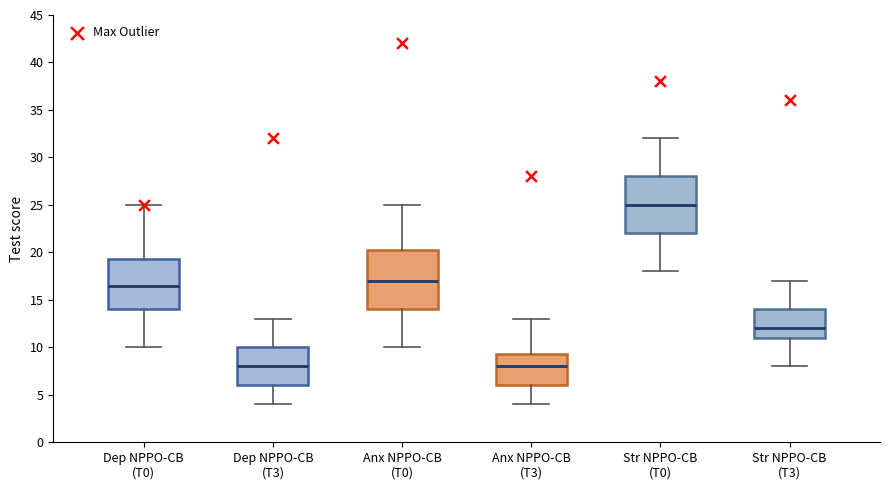

Reading left to right, read every box against the y-axis: the position of its median line, the range the box covers, and the ends of its whiskers. The values are not printed on the chart, so give them approximately, as read against the axis.

Dep NPPO-CB (T0): median 16.5, box 14.0 to 19.5, whiskers 10.0 to 25.0
Dep NPPO-CB (T3): median 8.0, box 6.0 to 10.0, whiskers 4.0 to 13.0
Anx NPPO-CB (T0): median 17.0, box 14.0 to 20.5, whiskers 10.0 to 25.0
Anx NPPO-CB (T3): median 8.0, box 6.0 to 9.5, whiskers 4.0 to 13.0
Str NPPO-CB (T0): median 25.0, box 22.0 to 28.0, whiskers 18.0 to 32.0
Str NPPO-CB (T3): median 12.0, box 11.0 to 14.0, whiskers 8.0 to 17.0